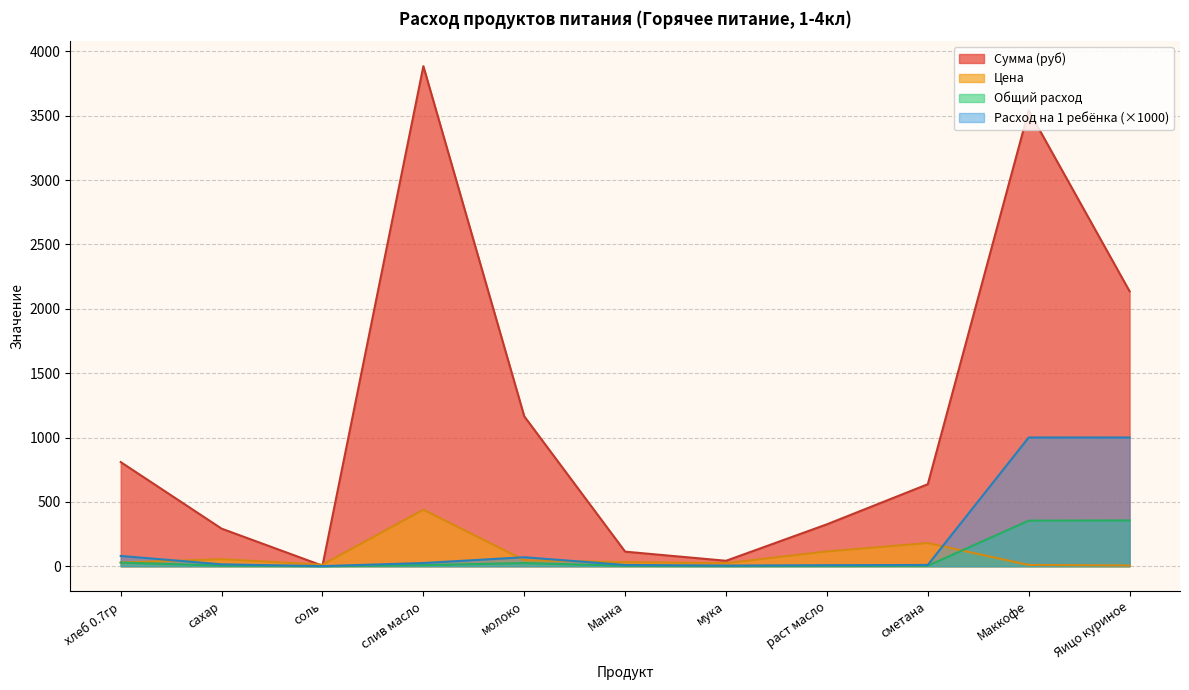

Is it true that Цена equals 28.6 at хлеб 0.7гр?

True